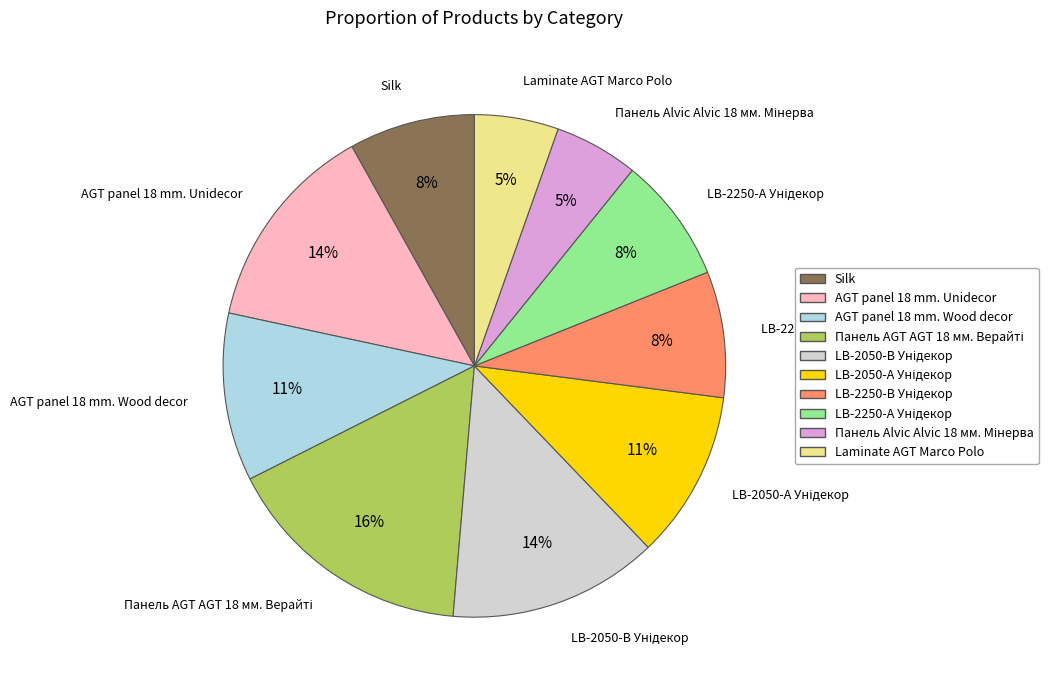

To the nearest percent, what is the difference between the largest and smallest slice percentages?

11%